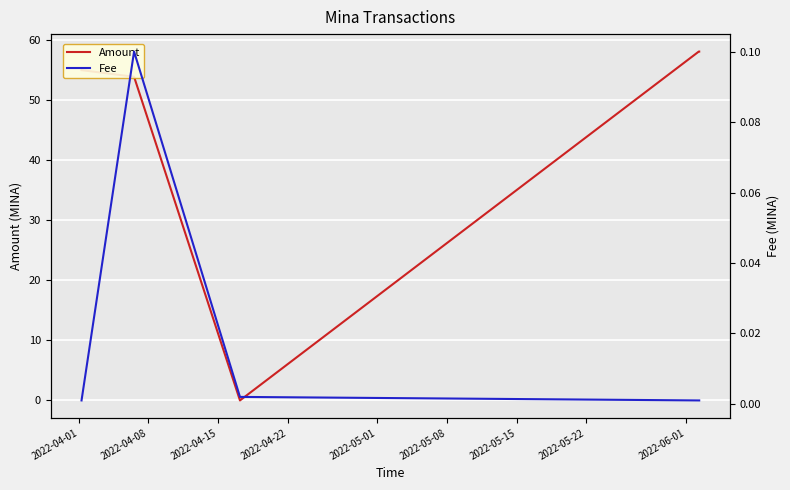

What are all the series names shown in the legend?

Amount, Fee